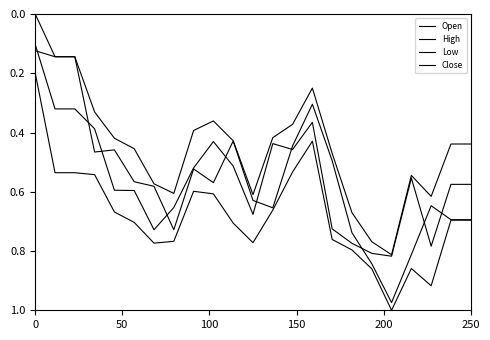

How many lines are shown in the chart?

4